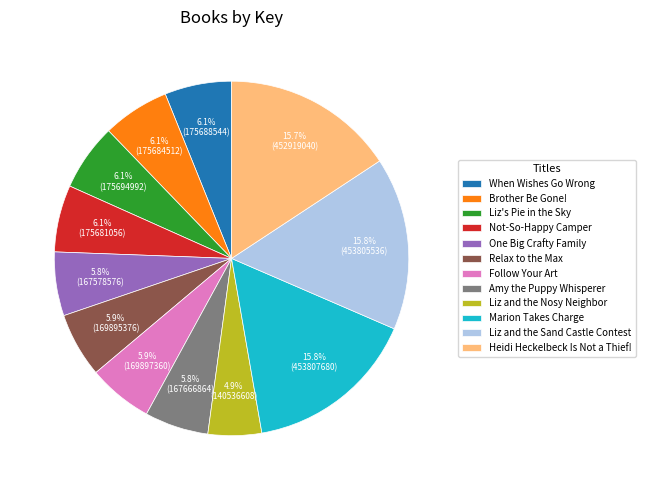

Approximately how many times larger is the value at Amy the Puppy Whisperer compared to Marion Takes Charge?

0.4